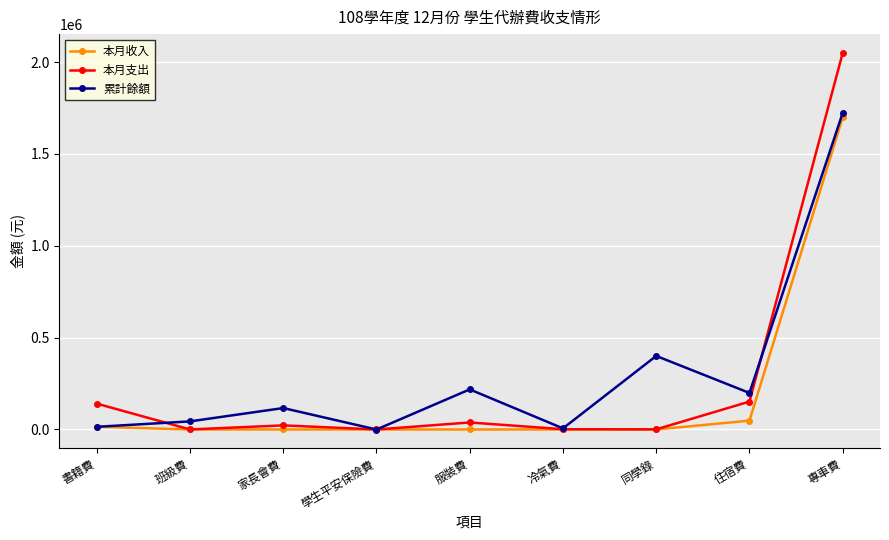

What is the value of the 本月支出 point at the 1st from the left?

140705